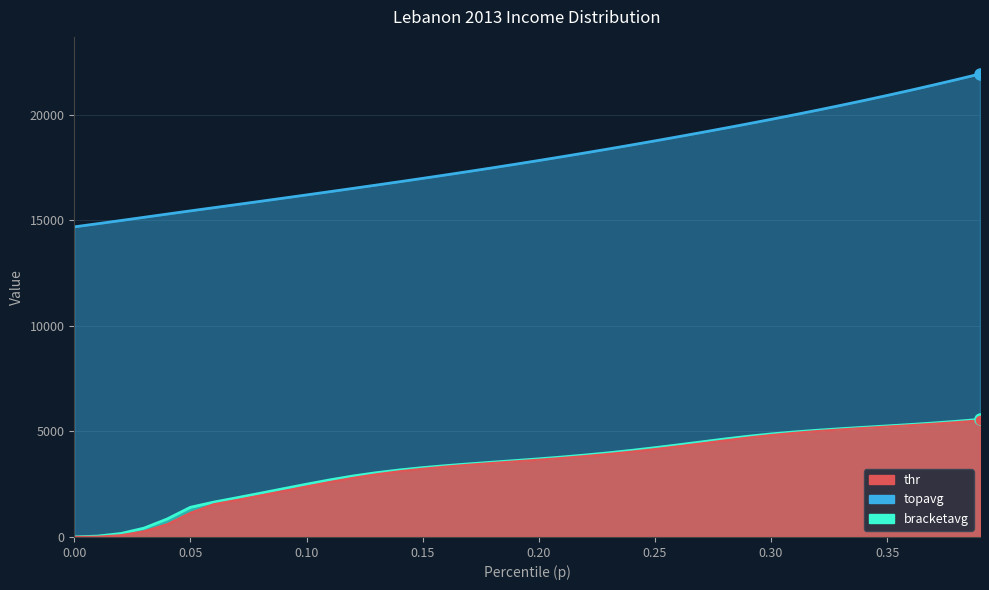

True or false: bracketavg and topavg cross at least once.

False